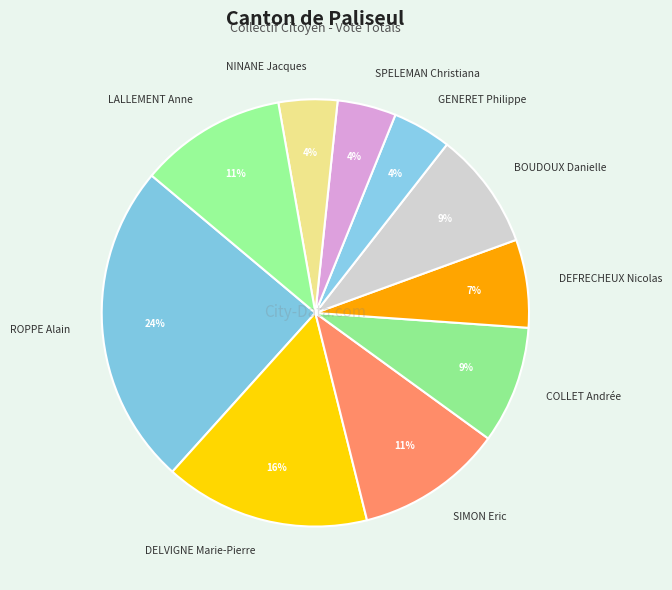

Is it true that LALLEMENT Anne is 11% of the pie?

True